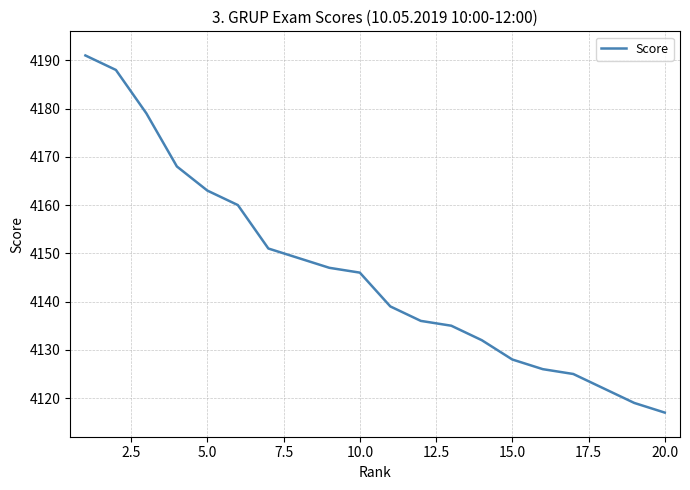

What is the sum of all values?

82921